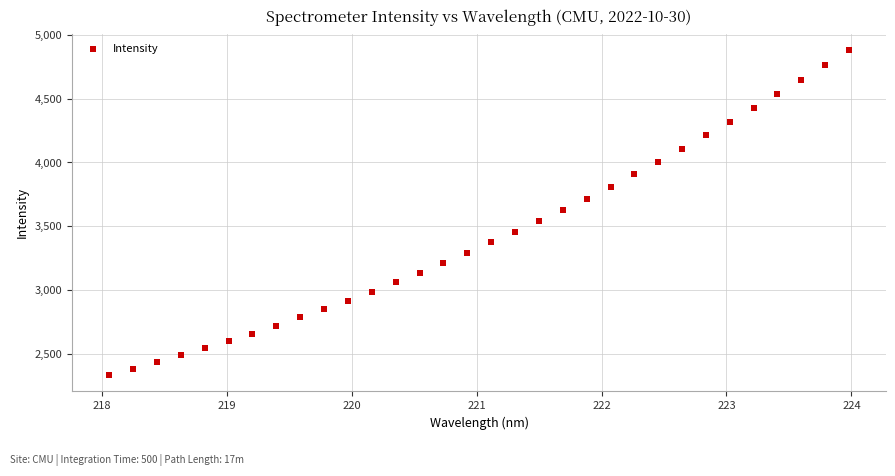

What is the range of X values (max minus min)?

5.9